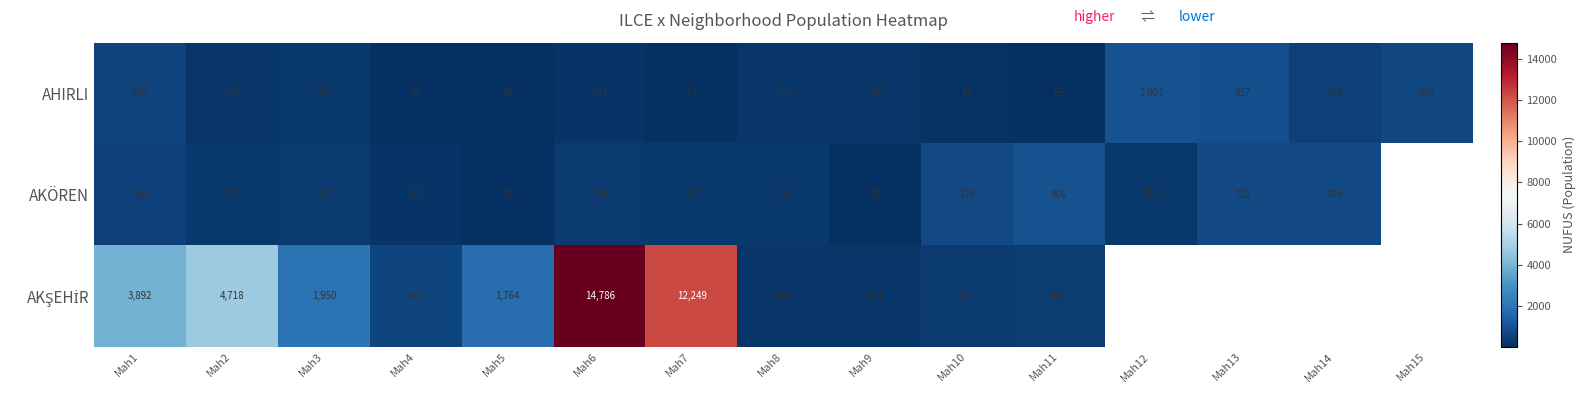

What is the difference between the highest and lowest values at Mah3?

1657